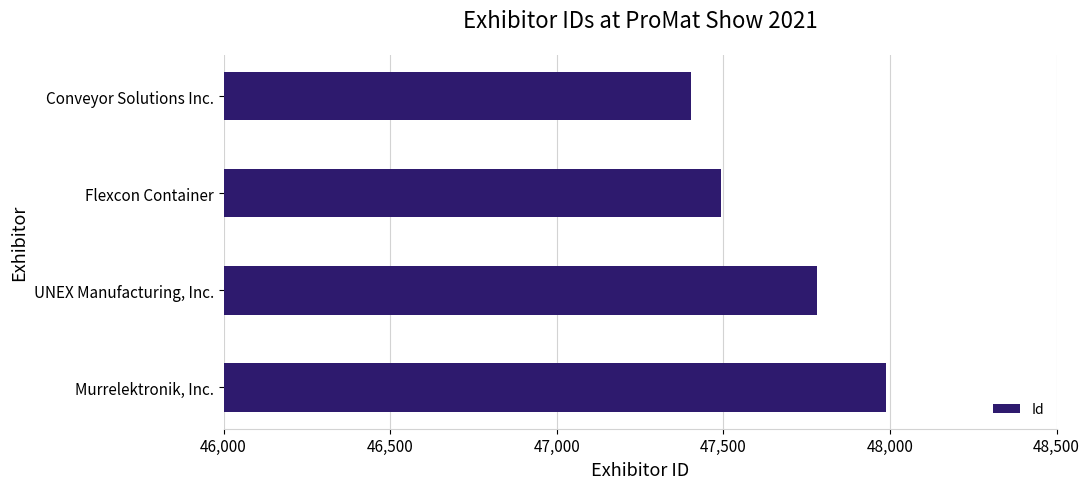

What is the difference between the maximum and minimum values?

587